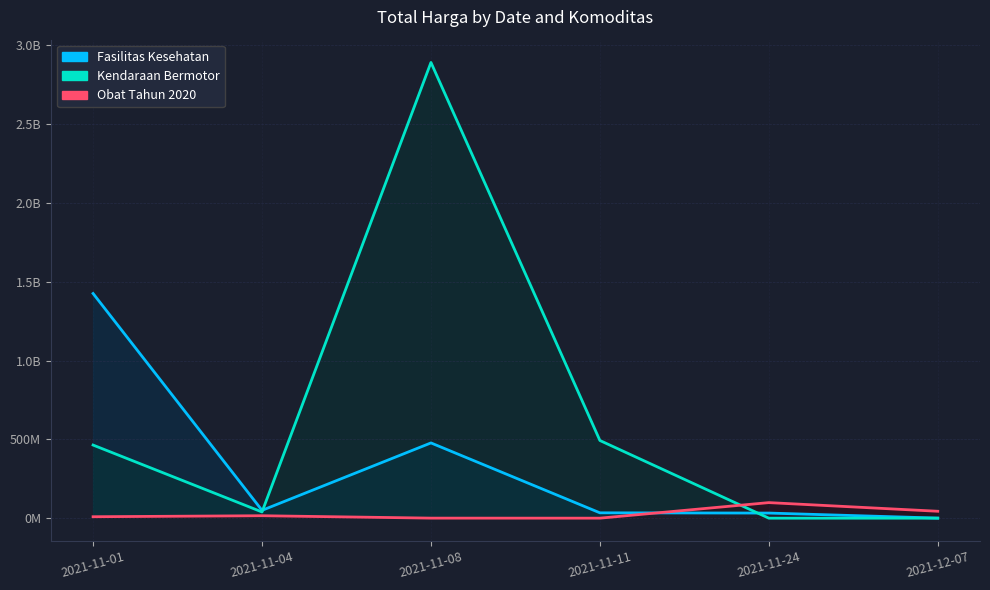

Reading right to left, what are all the values shown in this chart?

Fasilitas Kesehatan: 2021-12-07=577875	2021-11-24=32441200	2021-11-11=34000000	2021-11-08=477600000	2021-11-04=49730040	2021-11-01=1425867900
Kendaraan Bermotor: 2021-12-07=0	2021-11-24=0	2021-11-11=493000000	2021-11-08=2892122000	2021-11-04=39440000	2021-11-01=464002100
Obat Tahun 2020: 2021-12-07=43859200	2021-11-24=98772570	2021-11-11=78000	2021-11-08=333600	2021-11-04=15513960	2021-11-01=9180000